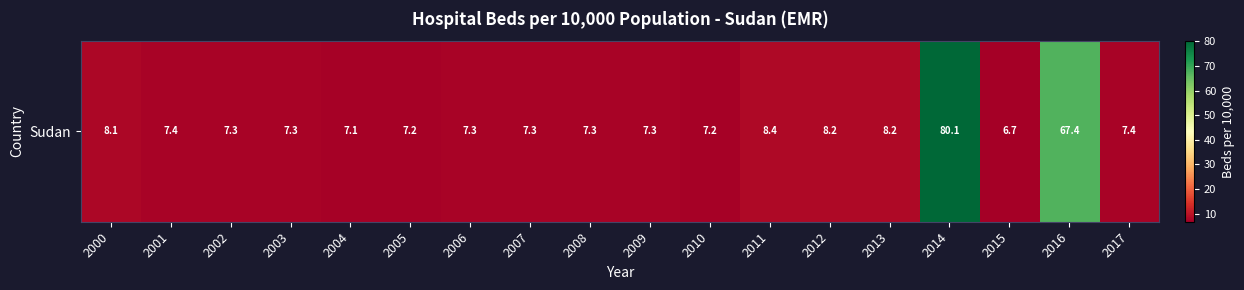

What is the sum of the values at 2004 and 2010?

14.3